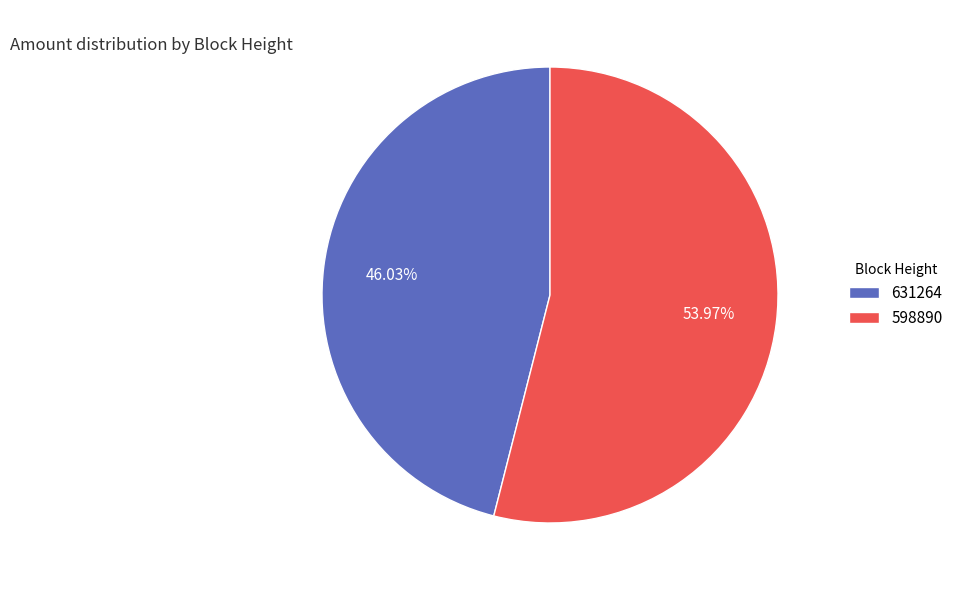

Is it true that 598890 is 44% of the pie?

False